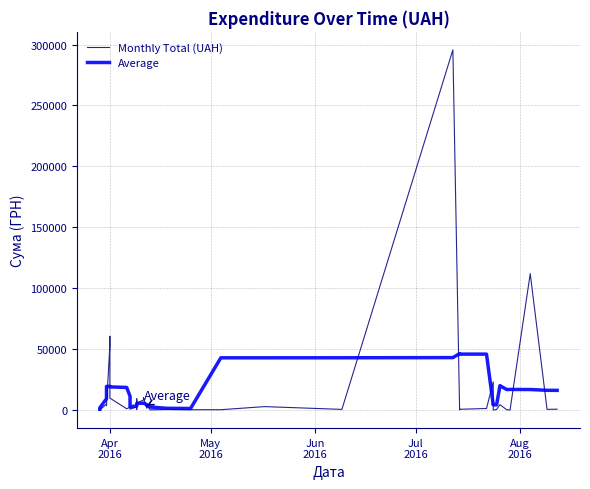

How many values in the Monthly Total (UAH) series exceed 1592?

20